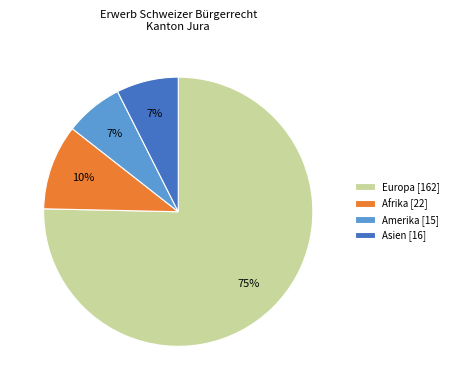

Is it true that Europa [162] is 75% of the pie?

True